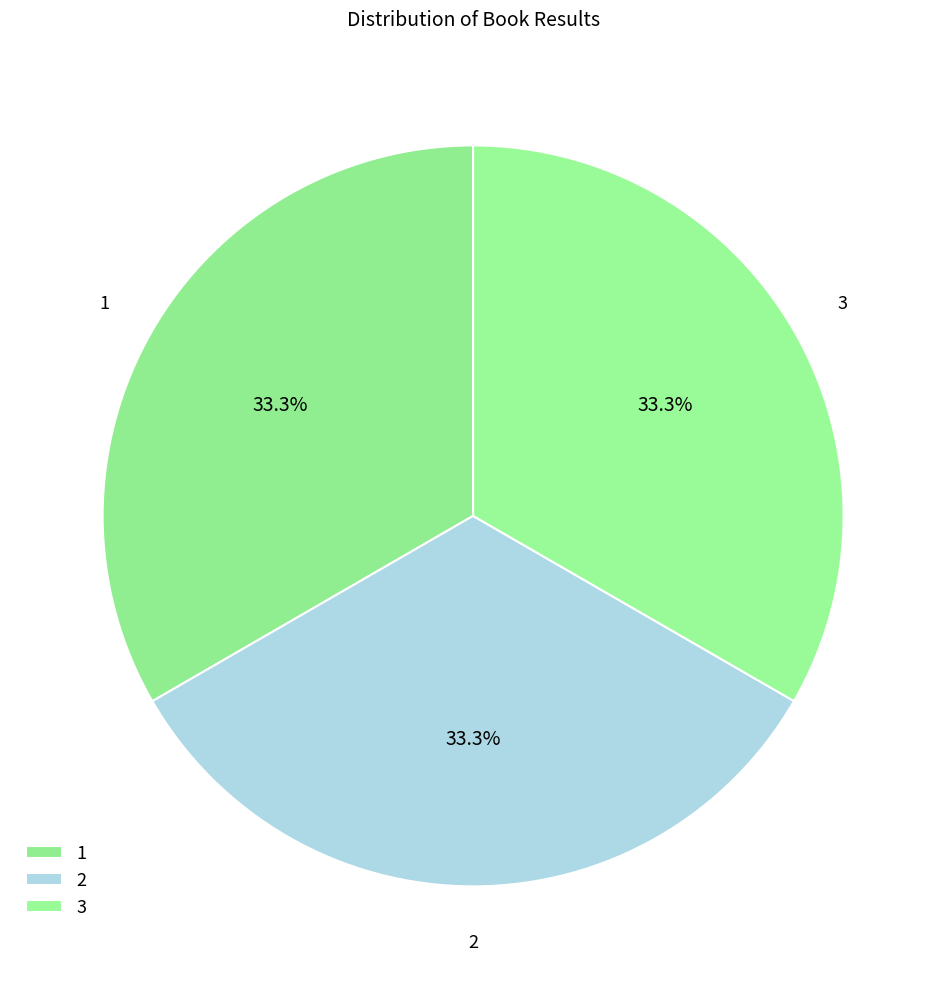

How many slices are in this pie chart?

3